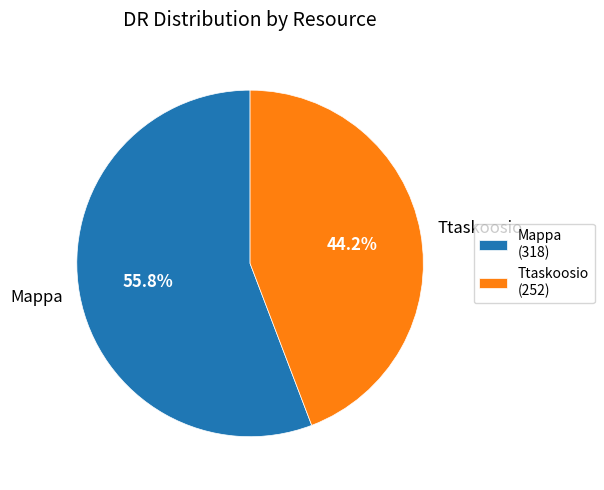

Is there a majority slice in this chart?

Yes